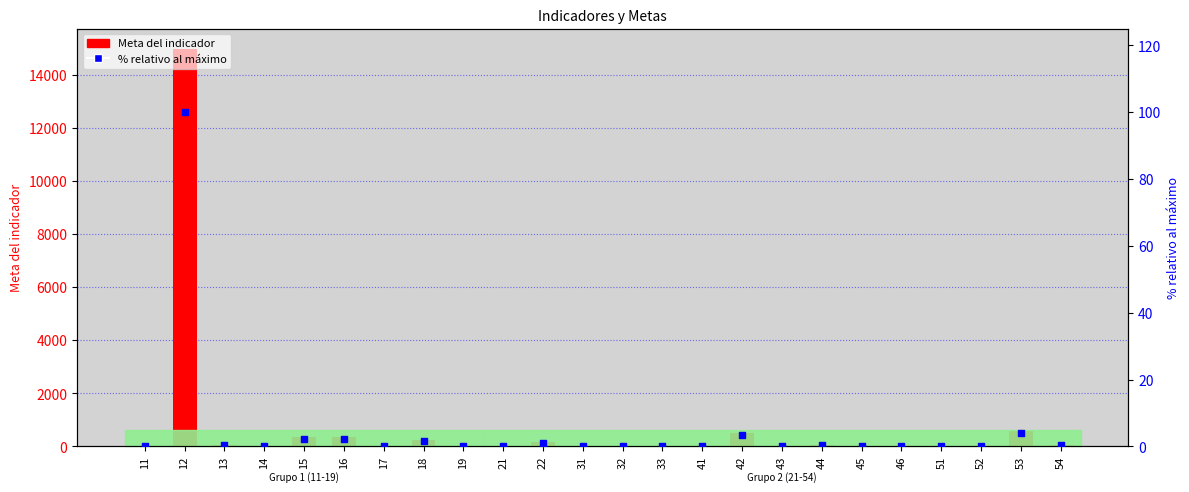

Which series has the largest total across all categories?

Meta del indicador